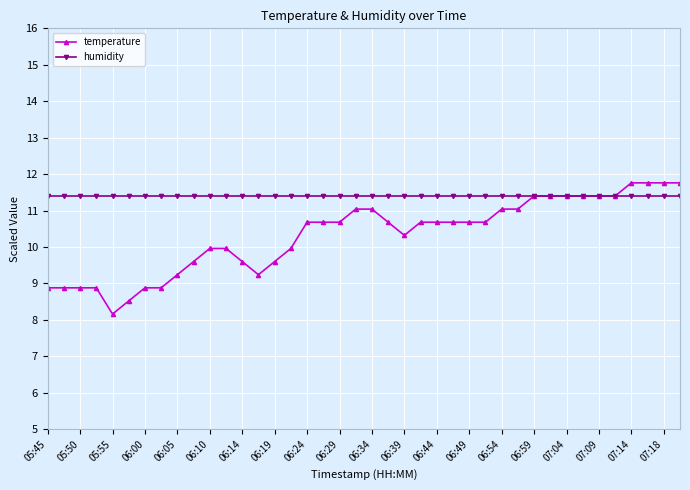

List the series in order of their overall mean, highest first.

humidity, temperature